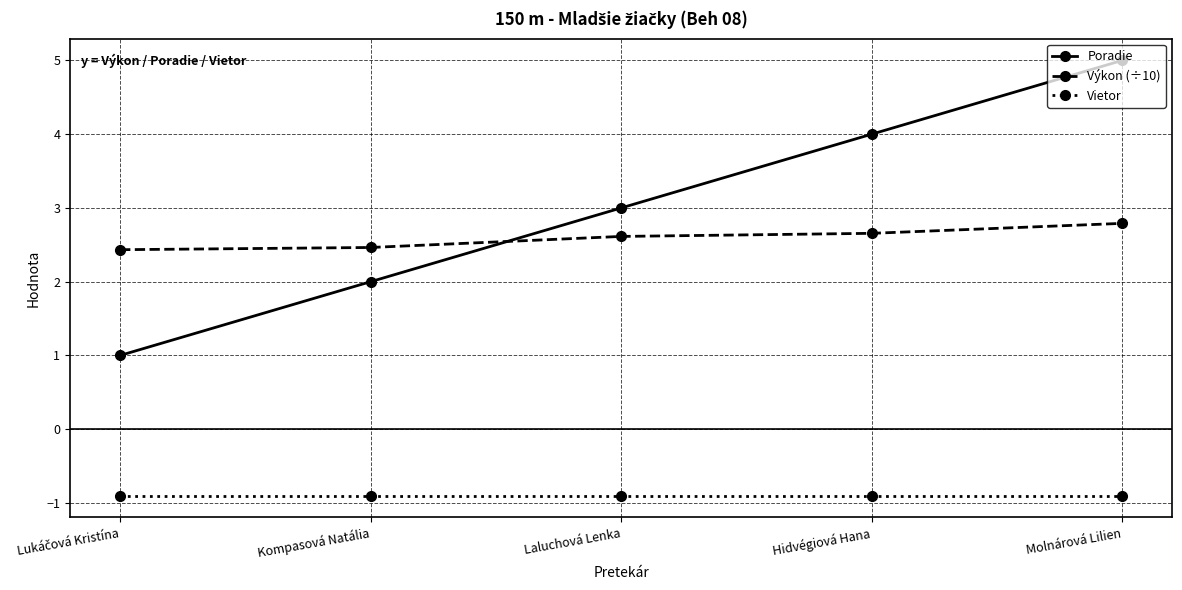

What is the average value of the Poradie series?

3.0